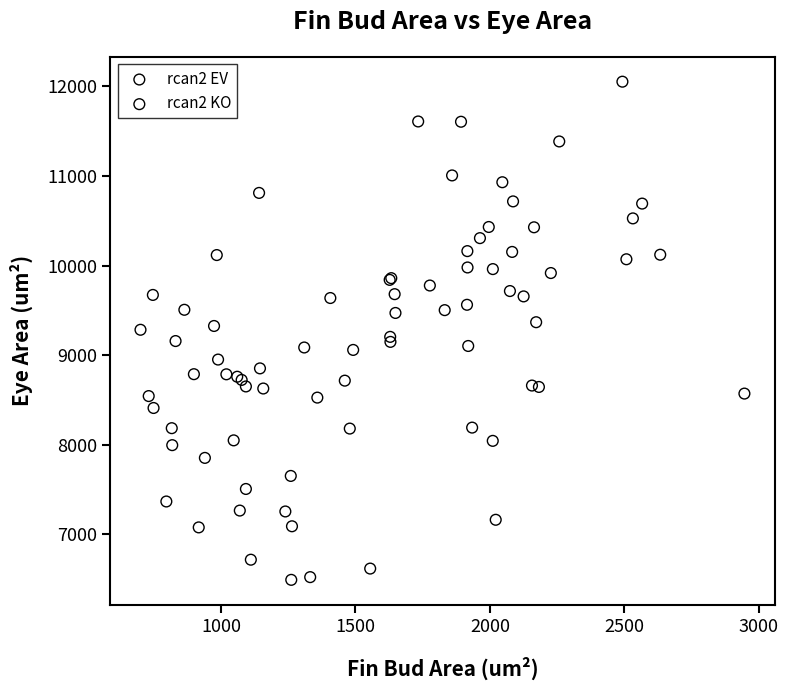

Which series has the largest Y range (max minus min)?

rcan2 EV